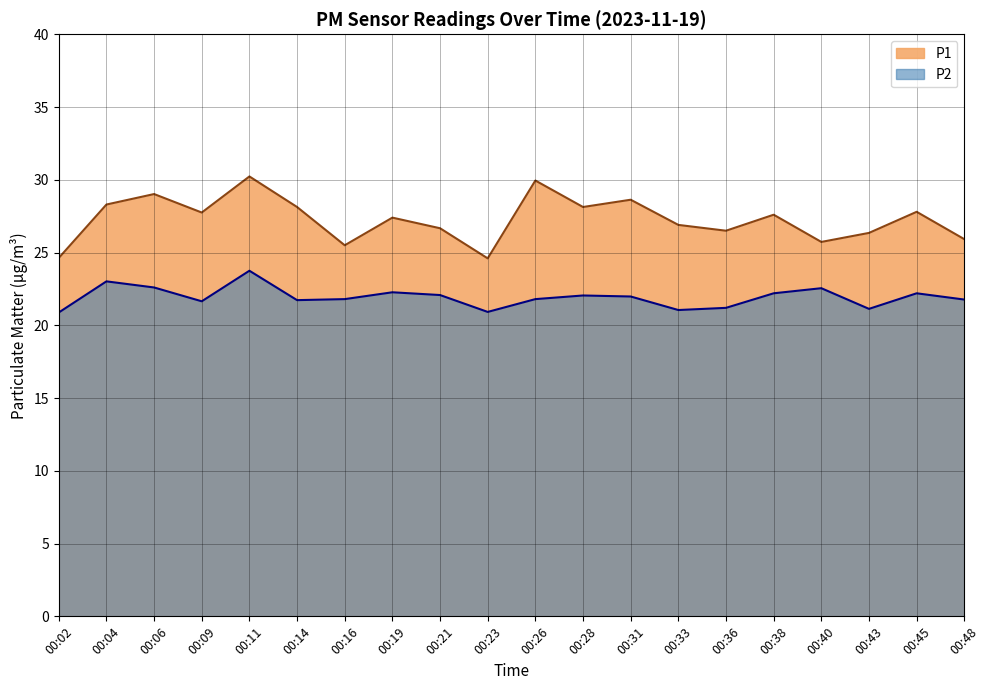

Rank the series at 00:09 from lowest to highest value.

P2, P1